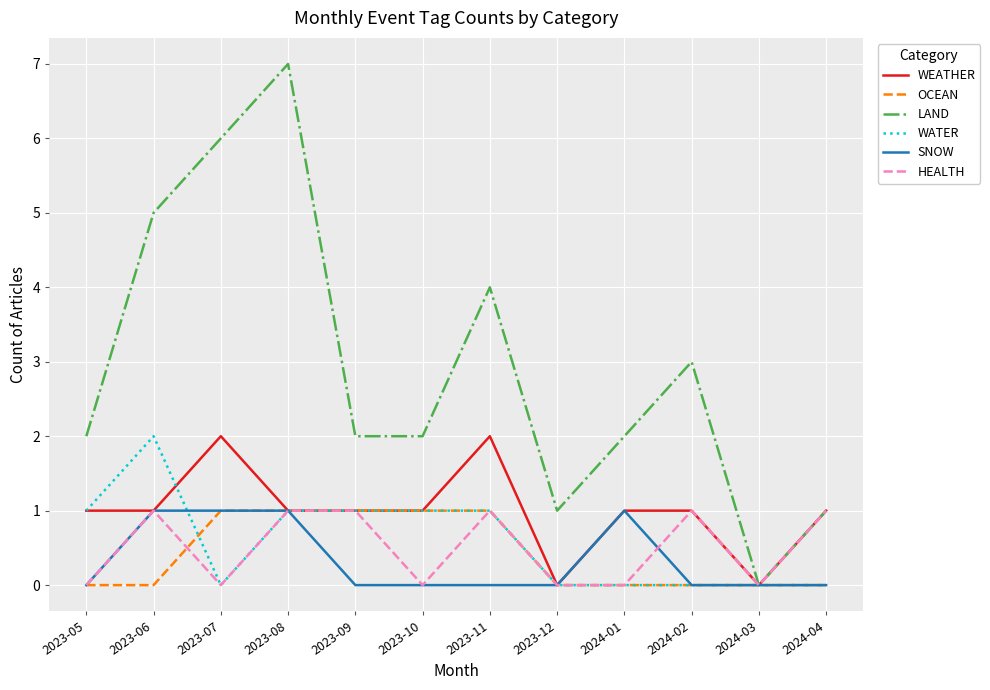

True or false: LAND has a value of 4 at 2023-11.

True